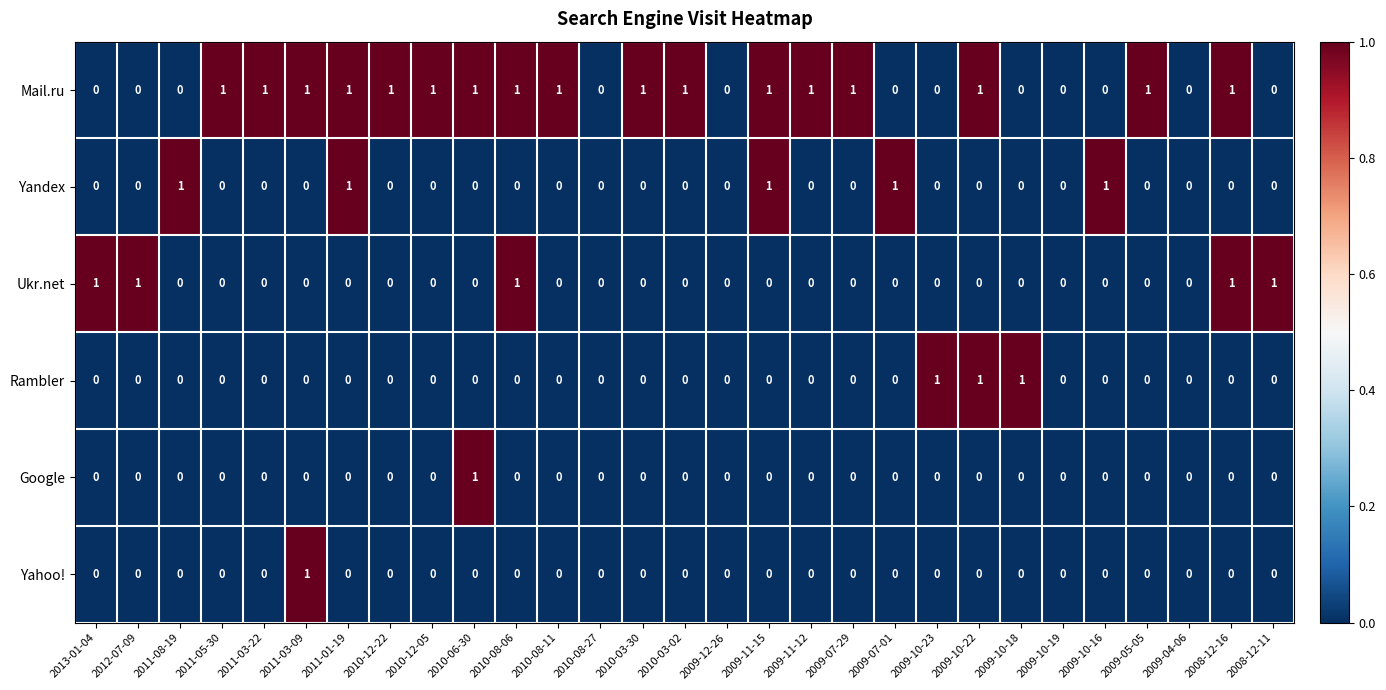

Between 2010-12-22 and 2009-11-15, which series saw the biggest shift?

Yandex